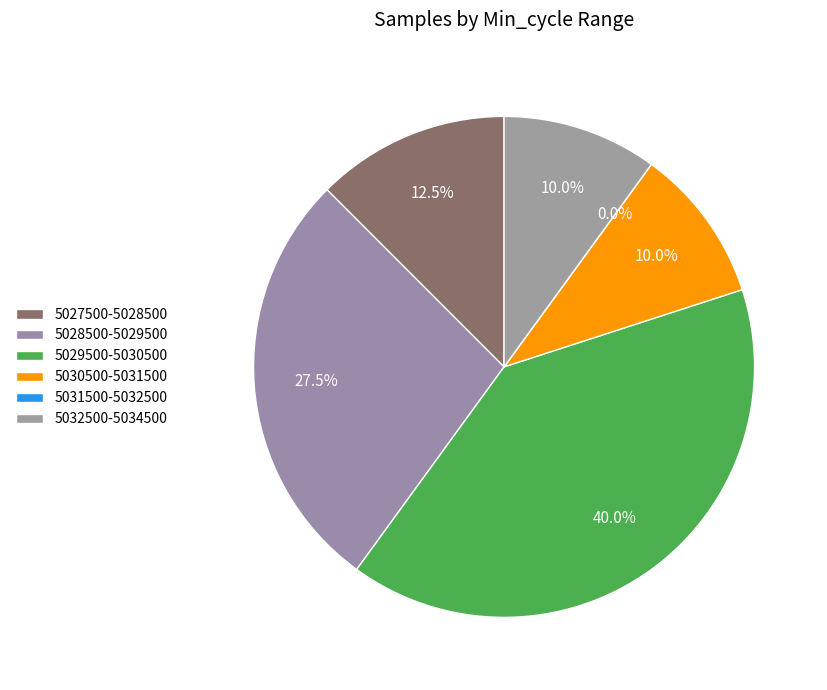

The 28 slice represents 1% of the pie. True or false?

False